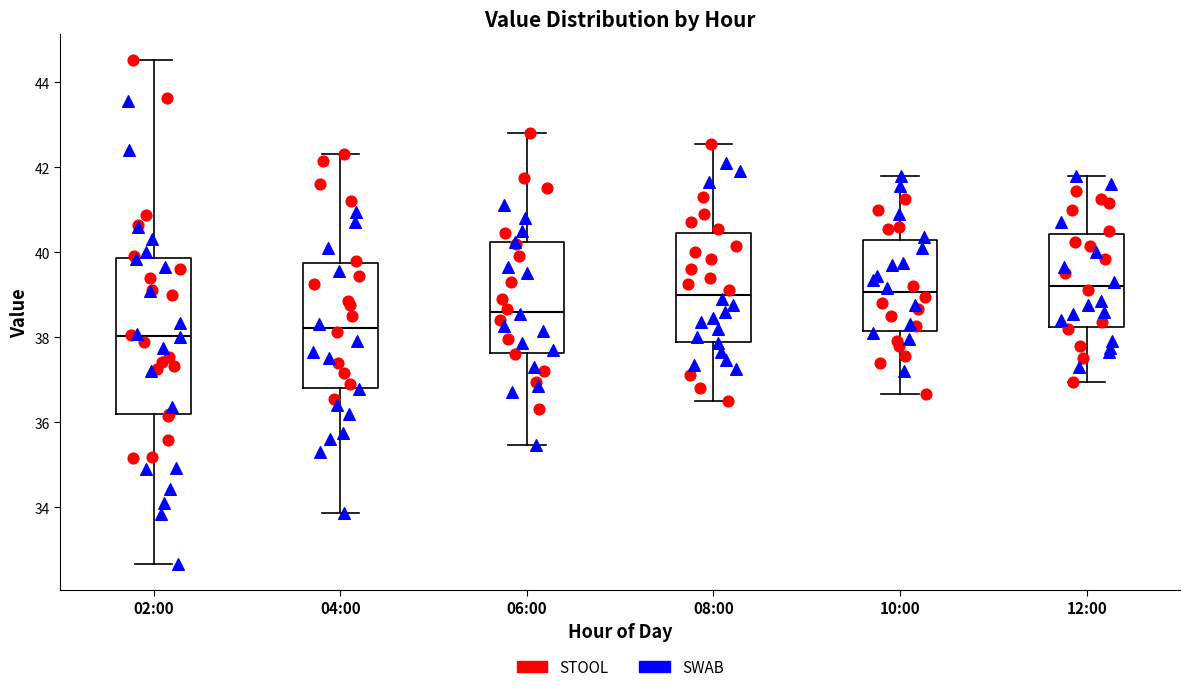

Comparing the boxes themselves (not the whiskers), which one is the tallest?

02:00